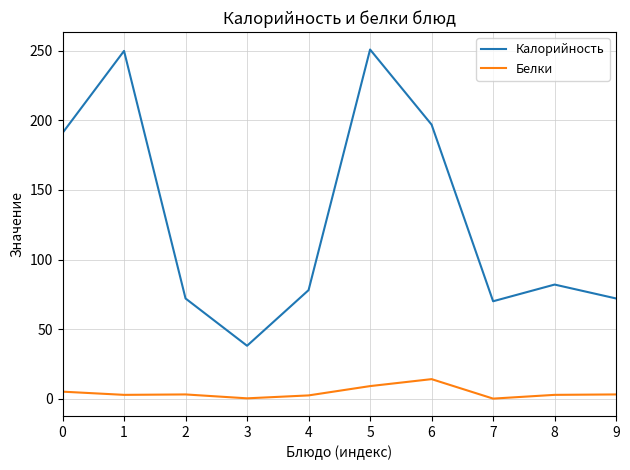

What is the maximum value shown in the chart?

251.0